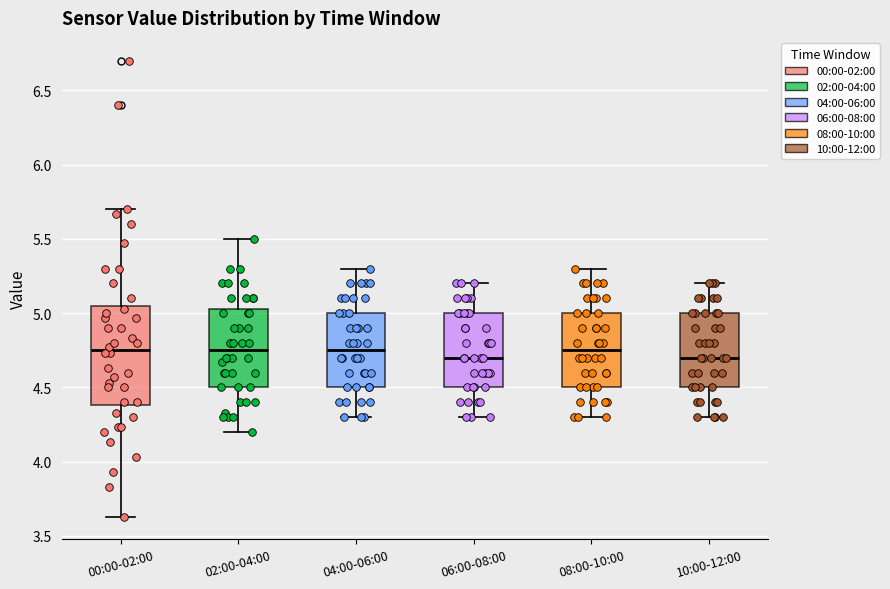

Reading left to right, transcribe this box plot: for each box, give where its median line is, the range the box spans, and where its two whiskers end, as read against the y-axis. The values are not printed on the chart, so give them approximately, as read against the axis.

00:00-02:00: median 4.75, box 4.40 to 5.05, whiskers 3.65 to 5.70
02:00-04:00: median 4.75, box 4.50 to 5.05, whiskers 4.20 to 5.50
04:00-06:00: median 4.75, box 4.50 to 5.00, whiskers 4.30 to 5.30
06:00-08:00: median 4.70, box 4.50 to 5.00, whiskers 4.30 to 5.20
08:00-10:00: median 4.75, box 4.50 to 5.00, whiskers 4.30 to 5.30
10:00-12:00: median 4.70, box 4.50 to 5.00, whiskers 4.30 to 5.20